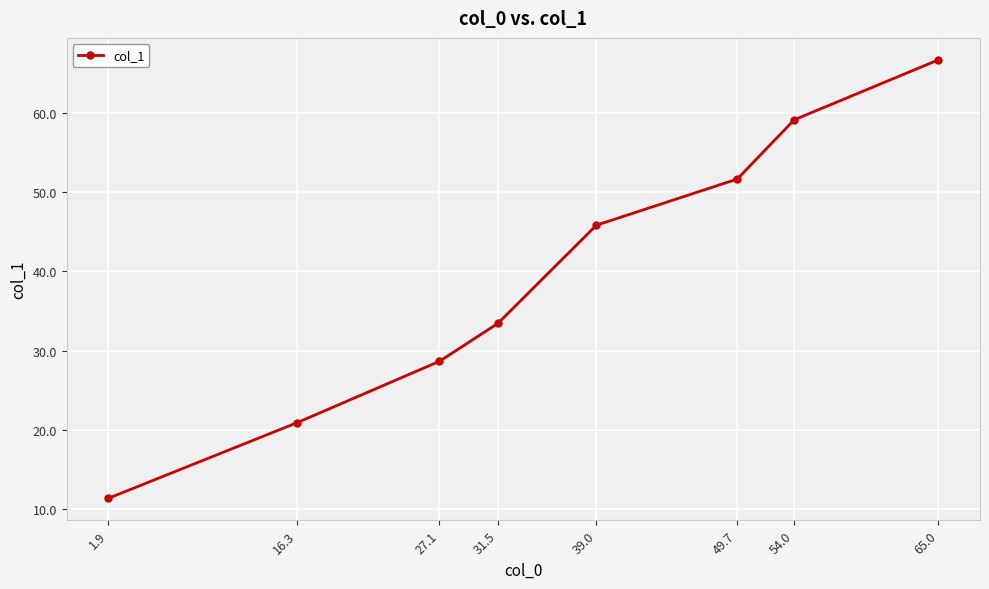

How many categories are shown in the chart?

8